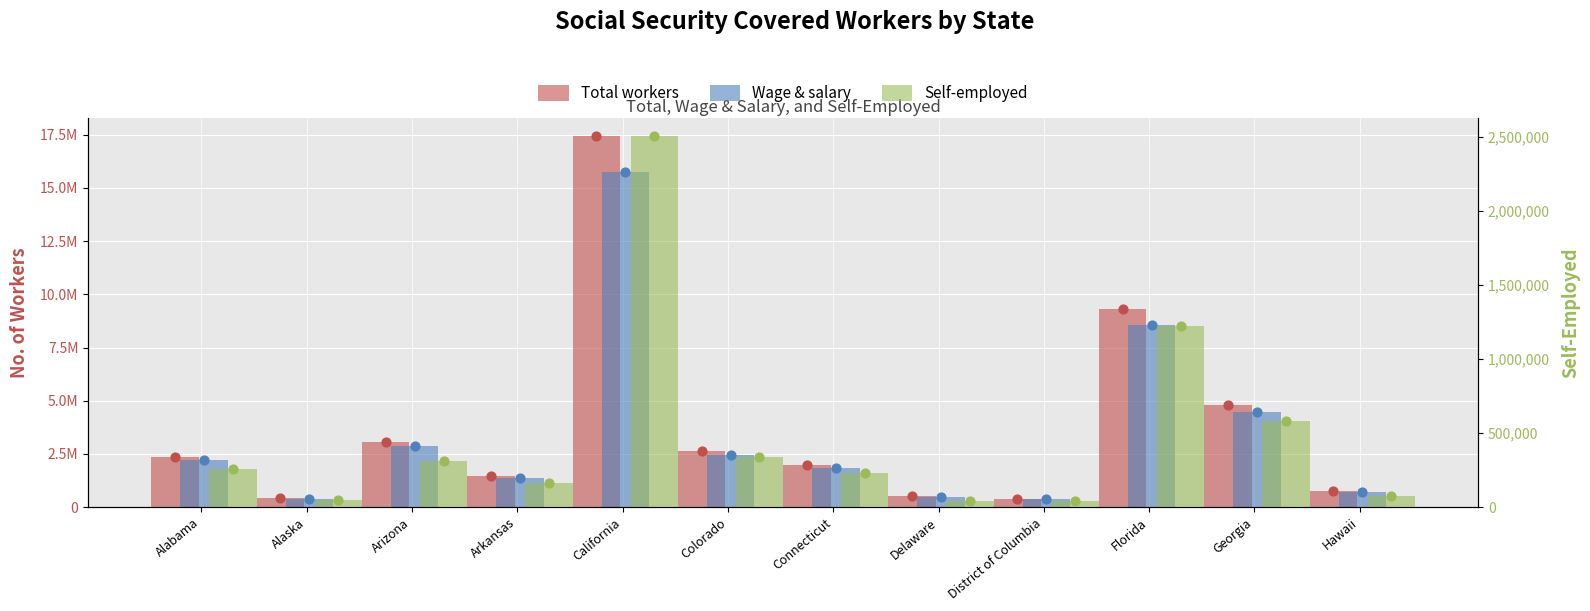

At how many categories does at least one series exceed 1588397?

7